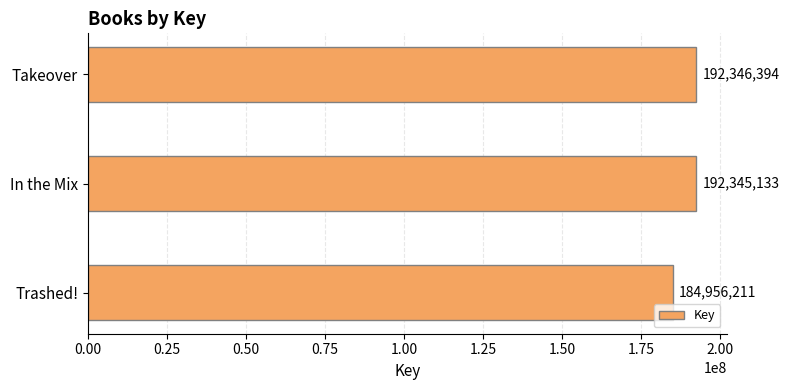

What is the sum of the values at Takeover and Trashed!?

377302605